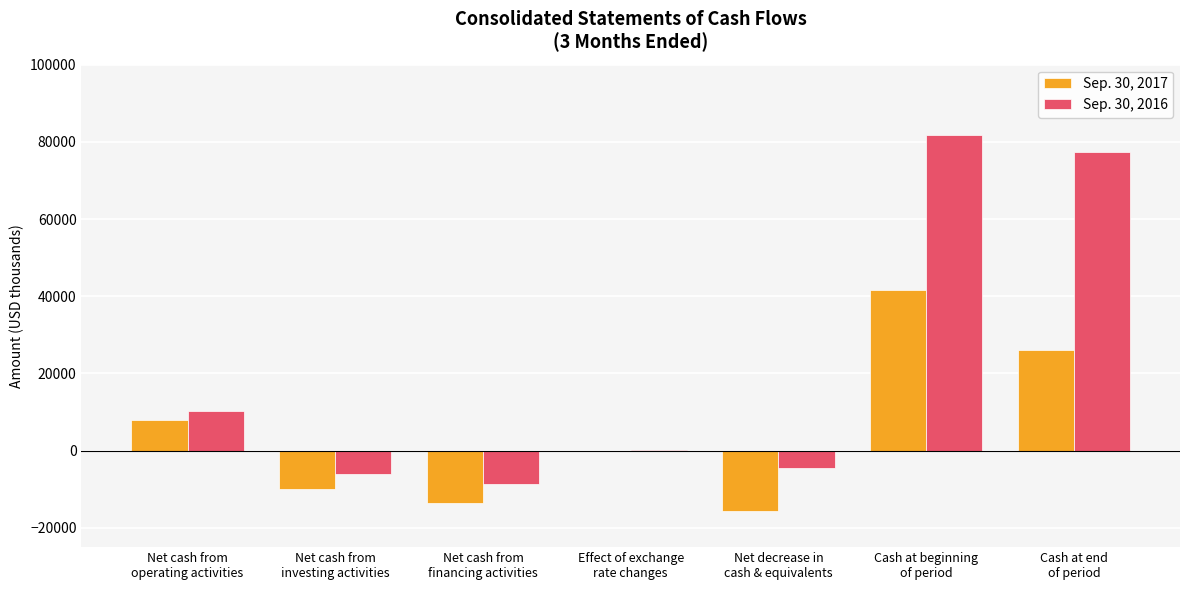

Where is Sep. 30, 2017 nearest to the value 13037?

Net cash from
operating activities